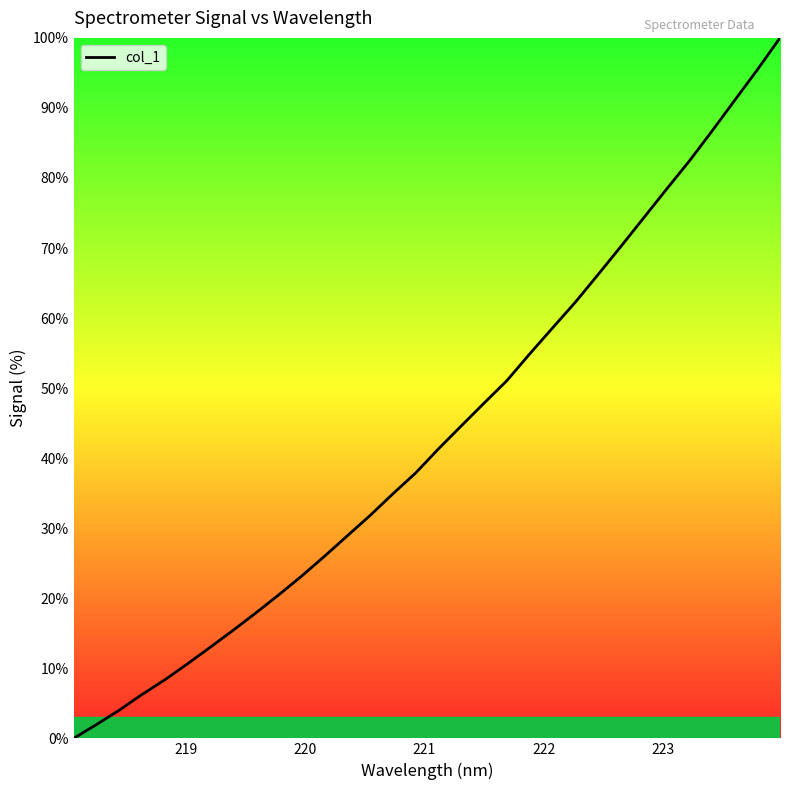

What is the greatest value displayed?

100.0